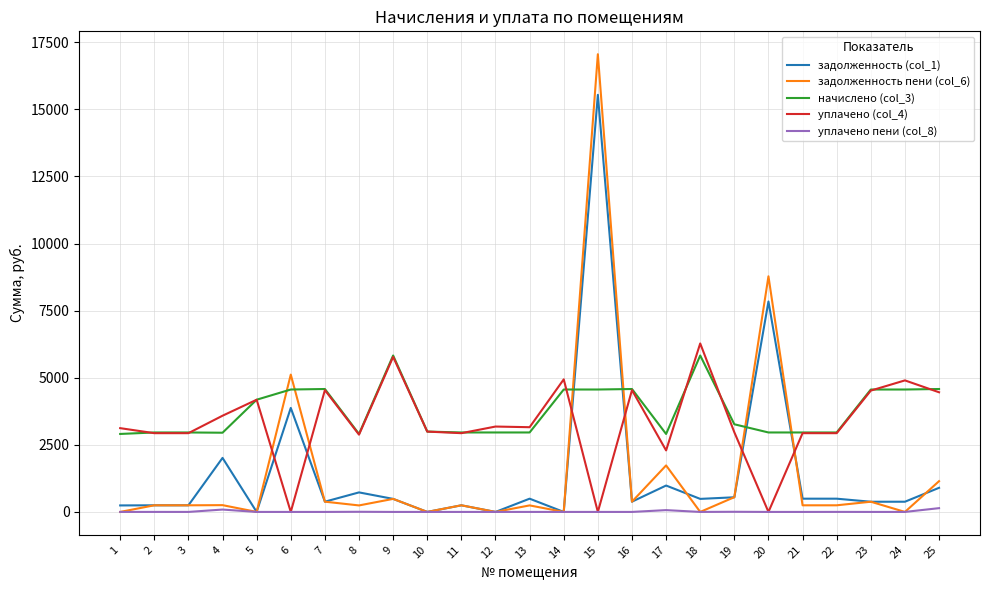

Which series ends up on top after the final intersection of задолженность (col_1) and начислено (col_3)?

начислено (col_3)